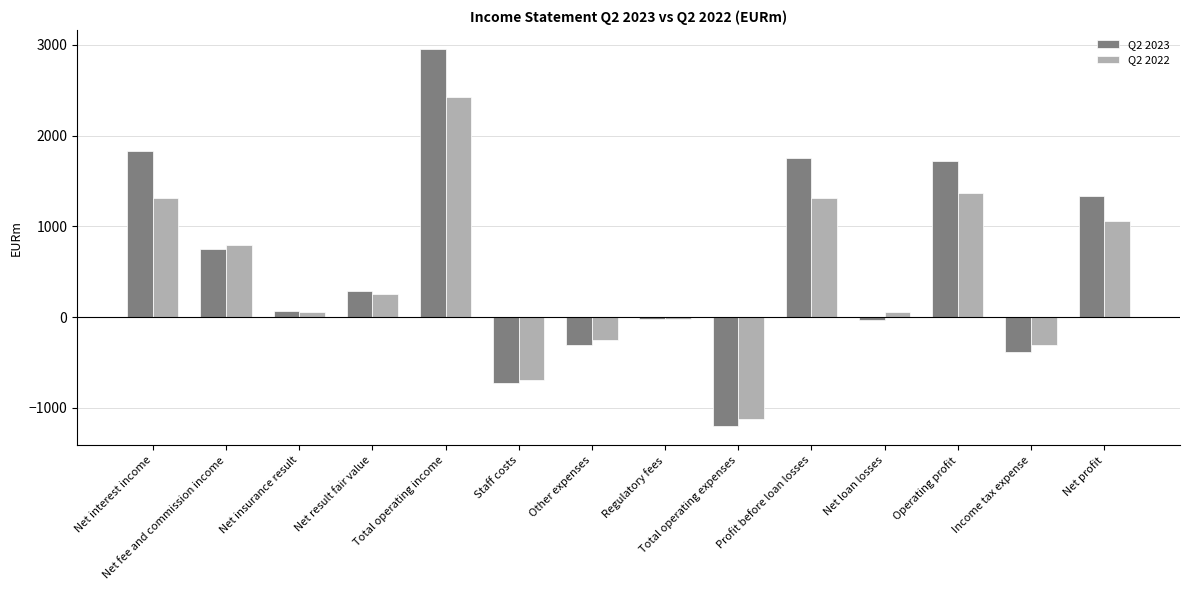

What is the maximum value for Q2 2023?

2955